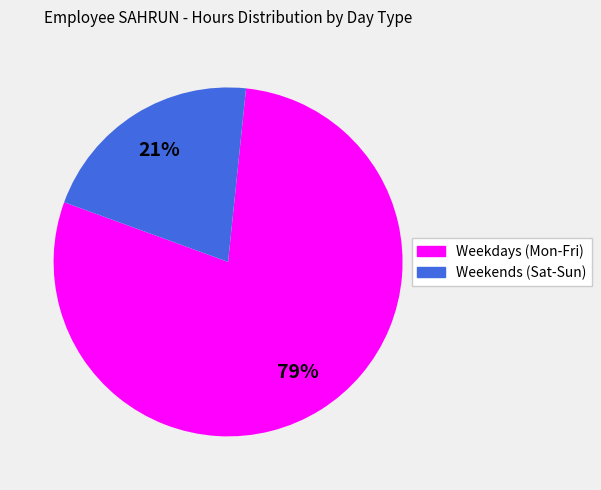

Does any single category account for the majority?

Yes